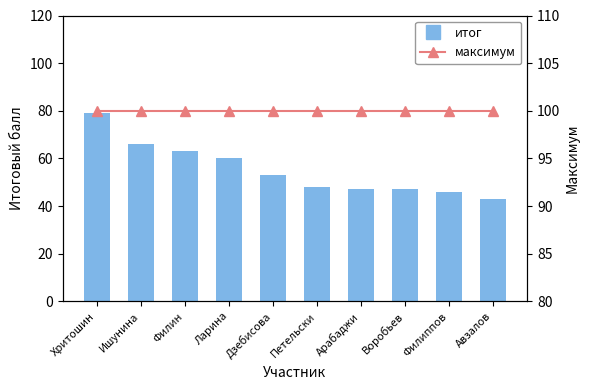

What is the value of the максимум bar at the 4th from the left?

100